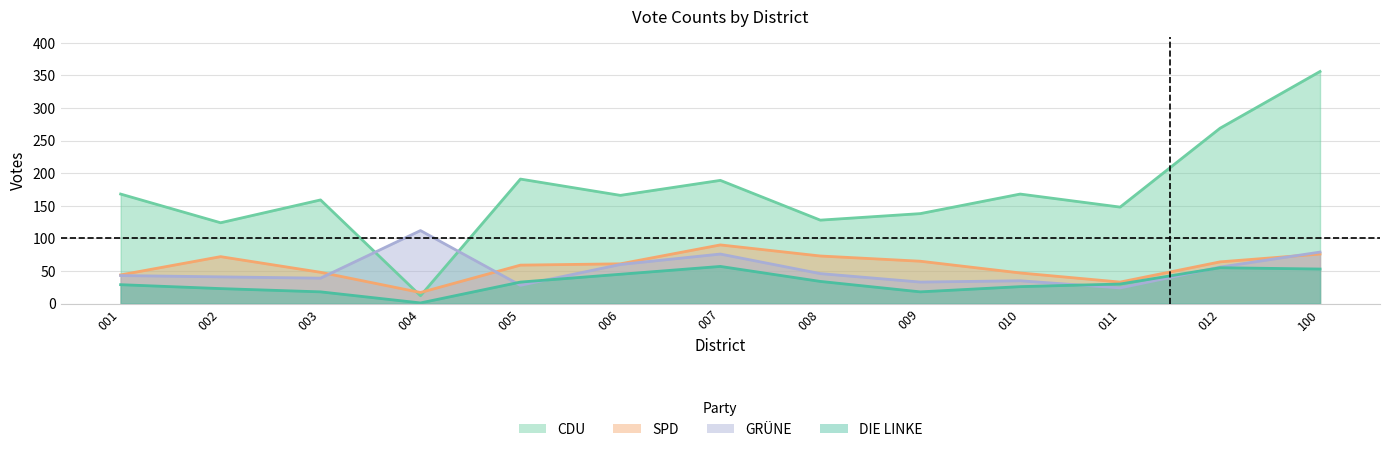

What is the difference between the GRUNE values at 007 and 009?

43